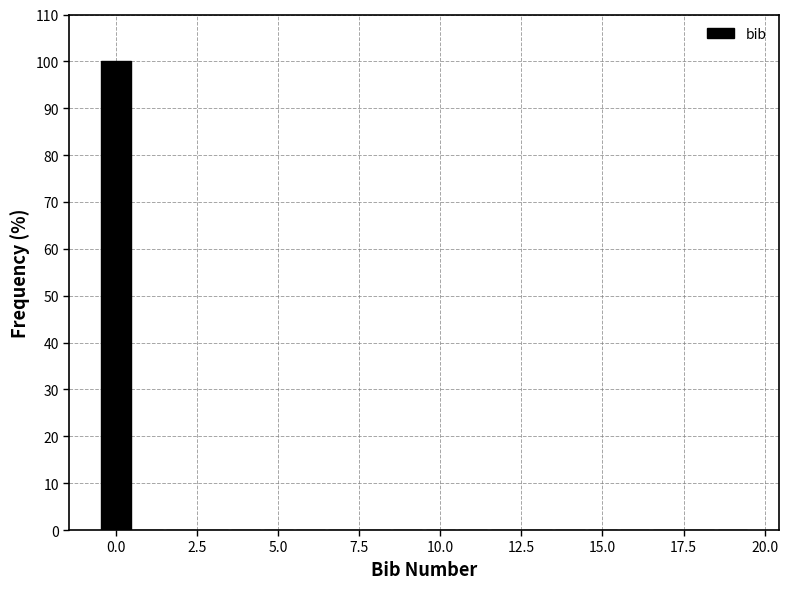

Around what value on the x-axis is the tallest bar? Give the approximate position of its centre, as read against the axis.

0.0